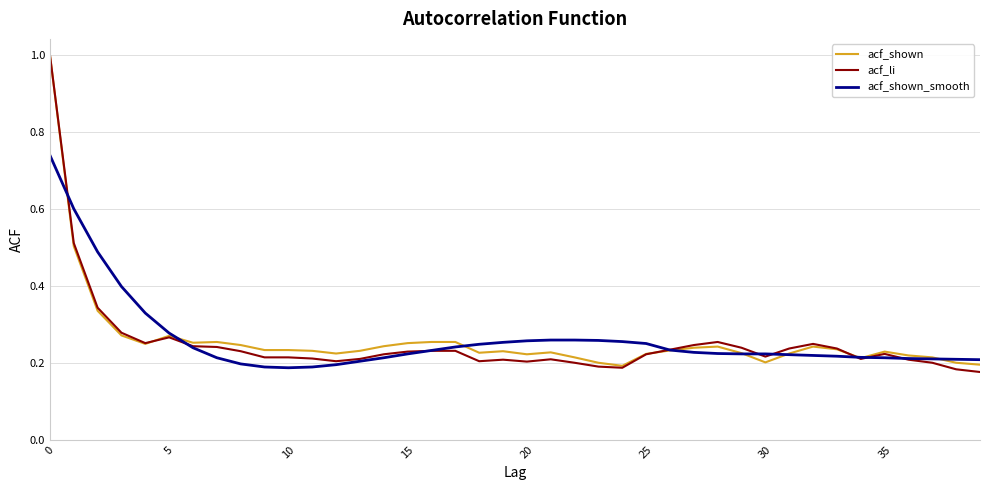

Which series has the largest range (max minus min)?

acf_li